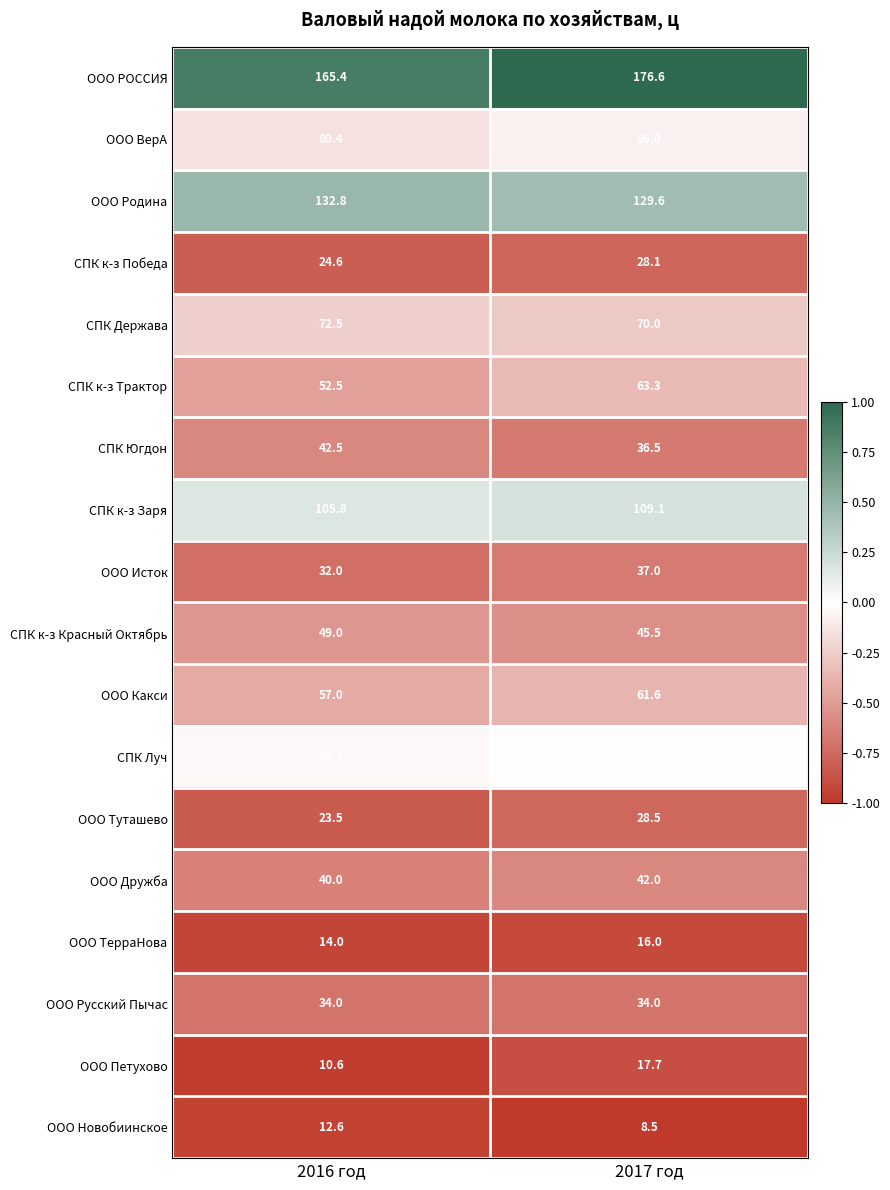

How many categories are shown in the chart?

2